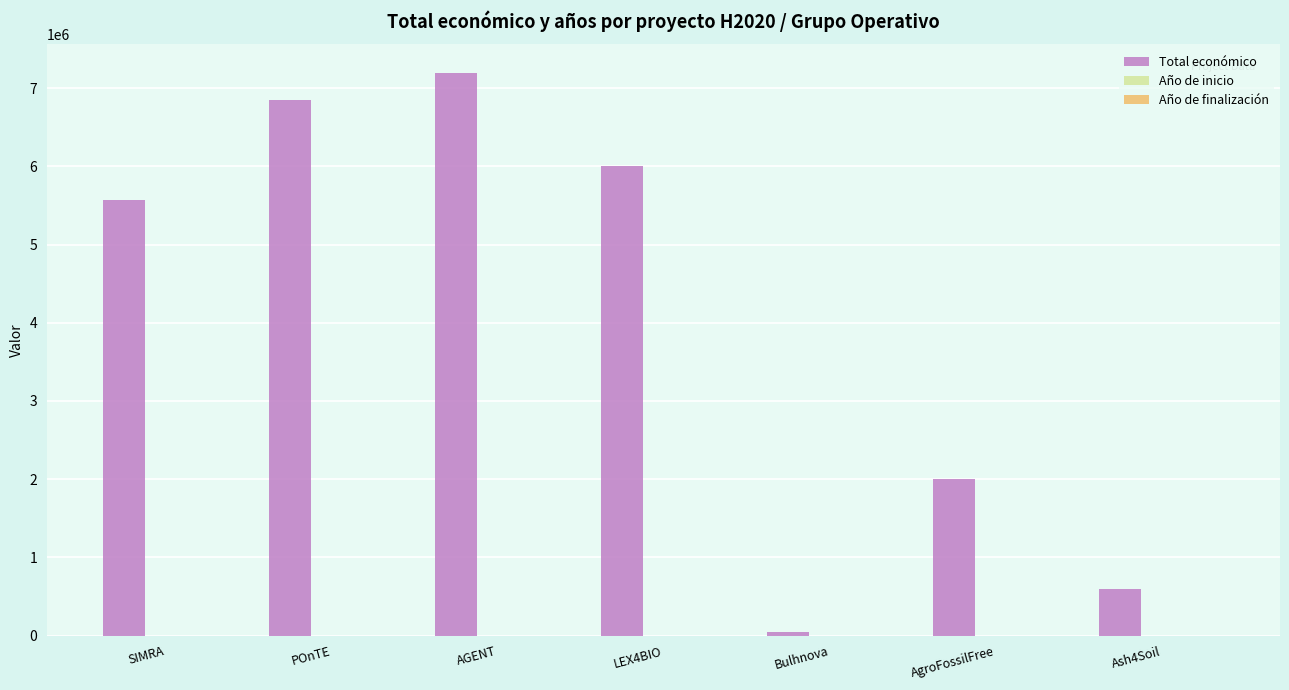

What is the maximum value shown in the chart?

7199787